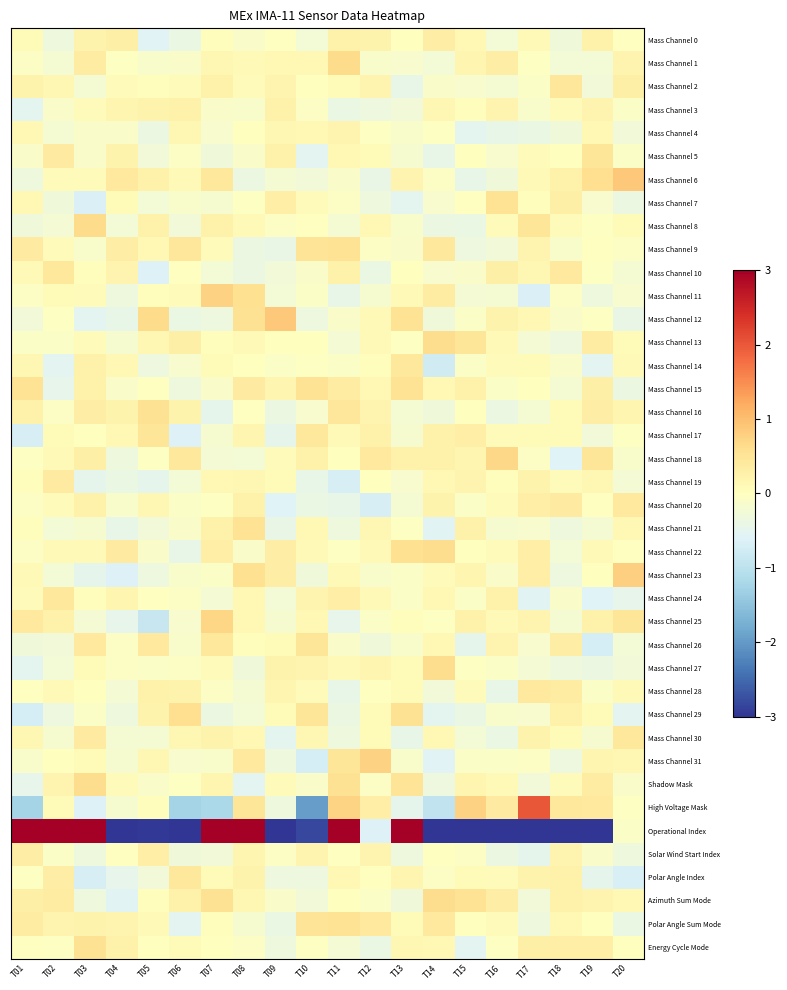

What is the spread (max minus min) of values at T06?

3.6